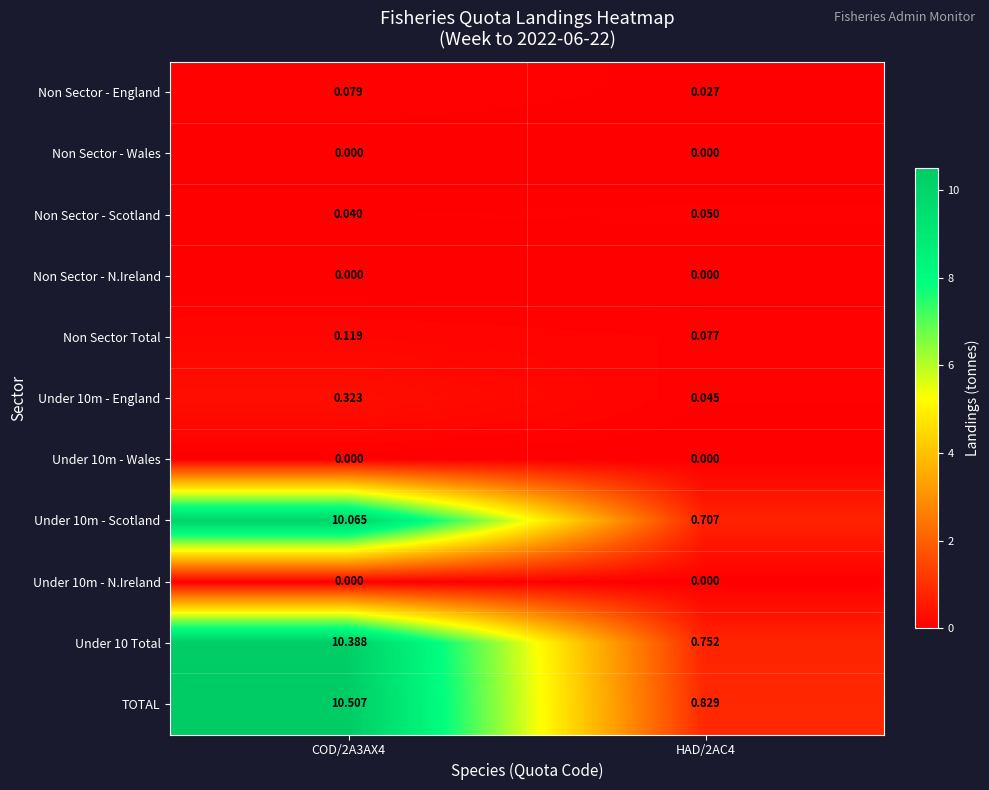

Between COD/2A3AX4 and HAD/2AC4, which series saw the biggest shift?

TOTAL